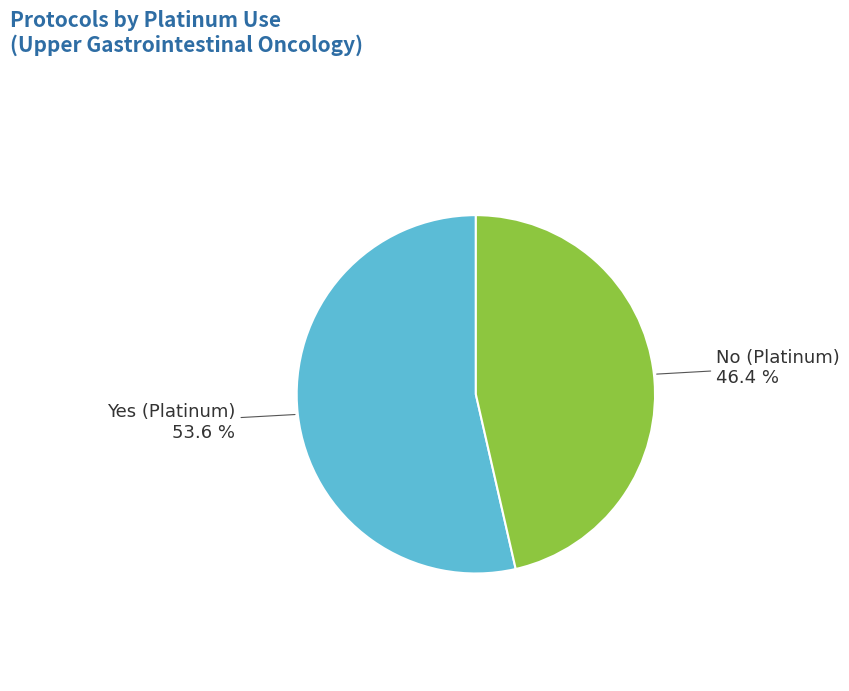

To the nearest percent, what percentage of the pie is Yes (Platinum)?

54%